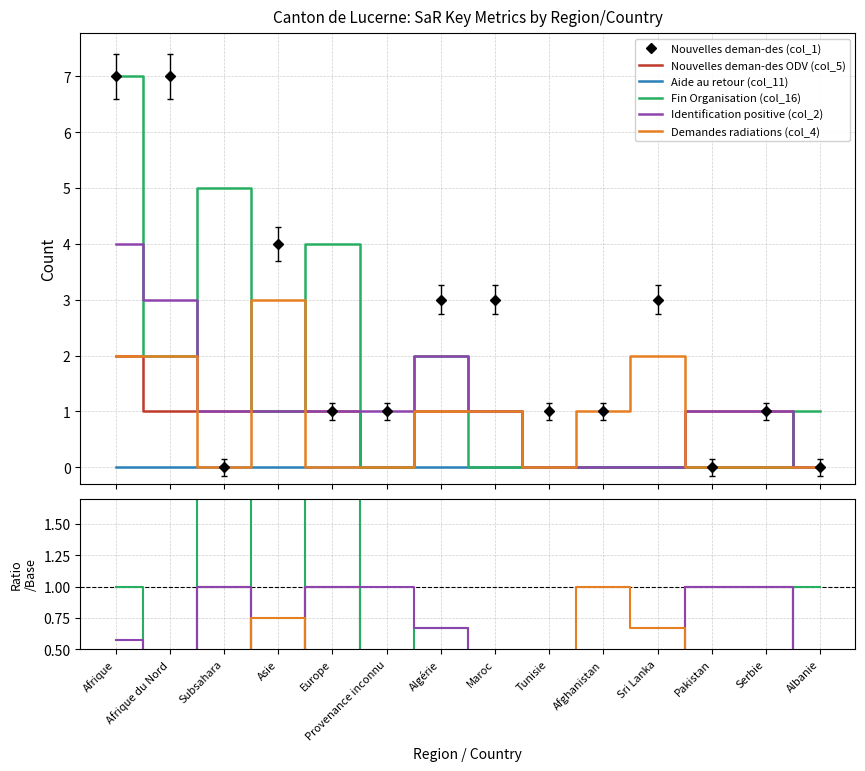

Between Afrique and Albanie, which is larger?

Afrique